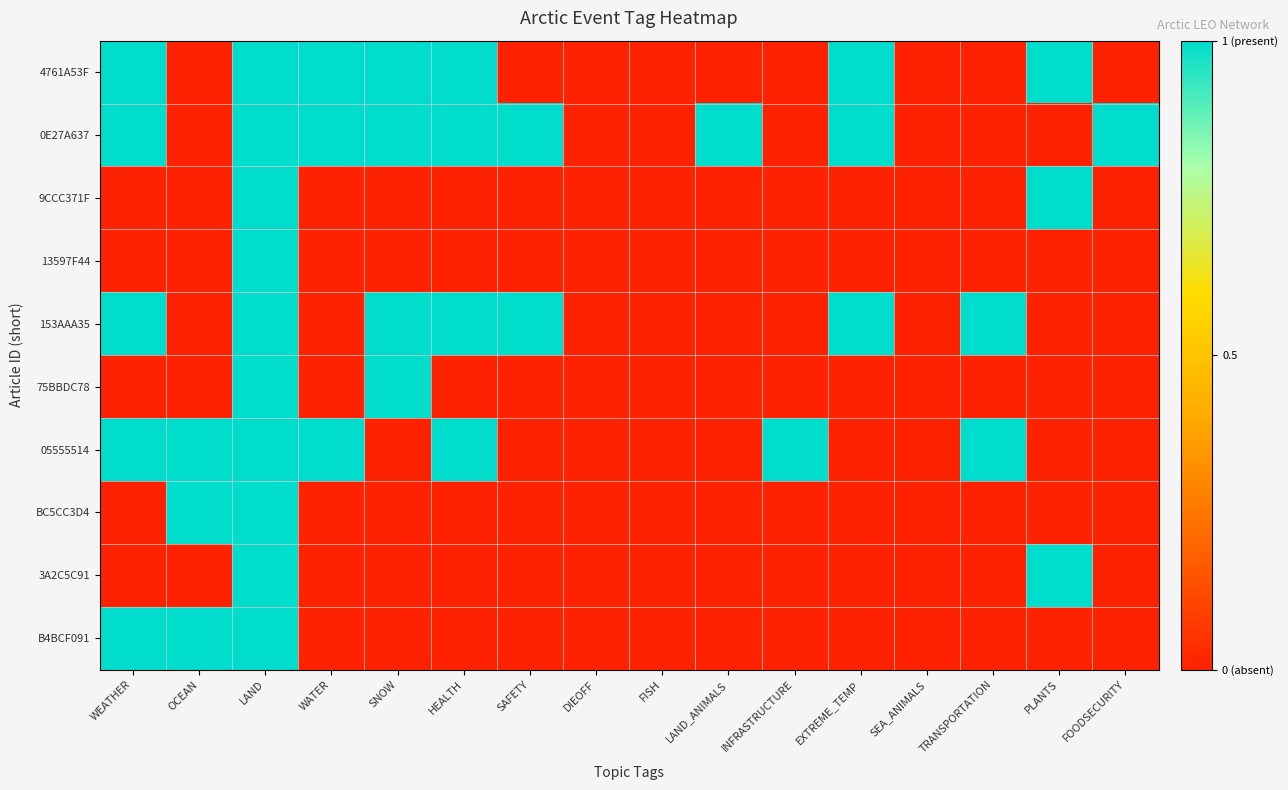

Reading right to left, transcribe all the data shown in this chart.

4761A53F: FOODSECURITY=0	PLANTS=1	TRANSPORTATION=0	SEA_ANIMALS=0	EXTREME_TEMP=1	INFRASTRUCTURE=0	LAND_ANIMALS=0	FISH=0	DIEOFF=0	SAFETY=0	HEALTH=1	SNOW=1	WATER=1	LAND=1	OCEAN=0	WEATHER=1
0E27A637: FOODSECURITY=1	PLANTS=0	TRANSPORTATION=0	SEA_ANIMALS=0	EXTREME_TEMP=1	INFRASTRUCTURE=0	LAND_ANIMALS=1	FISH=0	DIEOFF=0	SAFETY=1	HEALTH=1	SNOW=1	WATER=1	LAND=1	OCEAN=0	WEATHER=1
9CCC371F: FOODSECURITY=0	PLANTS=1	TRANSPORTATION=0	SEA_ANIMALS=0	EXTREME_TEMP=0	INFRASTRUCTURE=0	LAND_ANIMALS=0	FISH=0	DIEOFF=0	SAFETY=0	HEALTH=0	SNOW=0	WATER=0	LAND=1	OCEAN=0	WEATHER=0
13597F44: FOODSECURITY=0	PLANTS=0	TRANSPORTATION=0	SEA_ANIMALS=0	EXTREME_TEMP=0	INFRASTRUCTURE=0	LAND_ANIMALS=0	FISH=0	DIEOFF=0	SAFETY=0	HEALTH=0	SNOW=0	WATER=0	LAND=1	OCEAN=0	WEATHER=0
153AAA35: FOODSECURITY=0	PLANTS=0	TRANSPORTATION=1	SEA_ANIMALS=0	EXTREME_TEMP=1	INFRASTRUCTURE=0	LAND_ANIMALS=0	FISH=0	DIEOFF=0	SAFETY=1	HEALTH=1	SNOW=1	WATER=0	LAND=1	OCEAN=0	WEATHER=1
75BBDC78: FOODSECURITY=0	PLANTS=0	TRANSPORTATION=0	SEA_ANIMALS=0	EXTREME_TEMP=0	INFRASTRUCTURE=0	LAND_ANIMALS=0	FISH=0	DIEOFF=0	SAFETY=0	HEALTH=0	SNOW=1	WATER=0	LAND=1	OCEAN=0	WEATHER=0
05555514: FOODSECURITY=0	PLANTS=0	TRANSPORTATION=1	SEA_ANIMALS=0	EXTREME_TEMP=0	INFRASTRUCTURE=1	LAND_ANIMALS=0	FISH=0	DIEOFF=0	SAFETY=0	HEALTH=1	SNOW=0	WATER=1	LAND=1	OCEAN=1	WEATHER=1
BC5CC3D4: FOODSECURITY=0	PLANTS=0	TRANSPORTATION=0	SEA_ANIMALS=0	EXTREME_TEMP=0	INFRASTRUCTURE=0	LAND_ANIMALS=0	FISH=0	DIEOFF=0	SAFETY=0	HEALTH=0	SNOW=0	WATER=0	LAND=1	OCEAN=1	WEATHER=0
3A2C5C91: FOODSECURITY=0	PLANTS=1	TRANSPORTATION=0	SEA_ANIMALS=0	EXTREME_TEMP=0	INFRASTRUCTURE=0	LAND_ANIMALS=0	FISH=0	DIEOFF=0	SAFETY=0	HEALTH=0	SNOW=0	WATER=0	LAND=1	OCEAN=0	WEATHER=0
B4BCF091: FOODSECURITY=0	PLANTS=0	TRANSPORTATION=0	SEA_ANIMALS=0	EXTREME_TEMP=0	INFRASTRUCTURE=0	LAND_ANIMALS=0	FISH=0	DIEOFF=0	SAFETY=0	HEALTH=0	SNOW=0	WATER=0	LAND=1	OCEAN=1	WEATHER=1